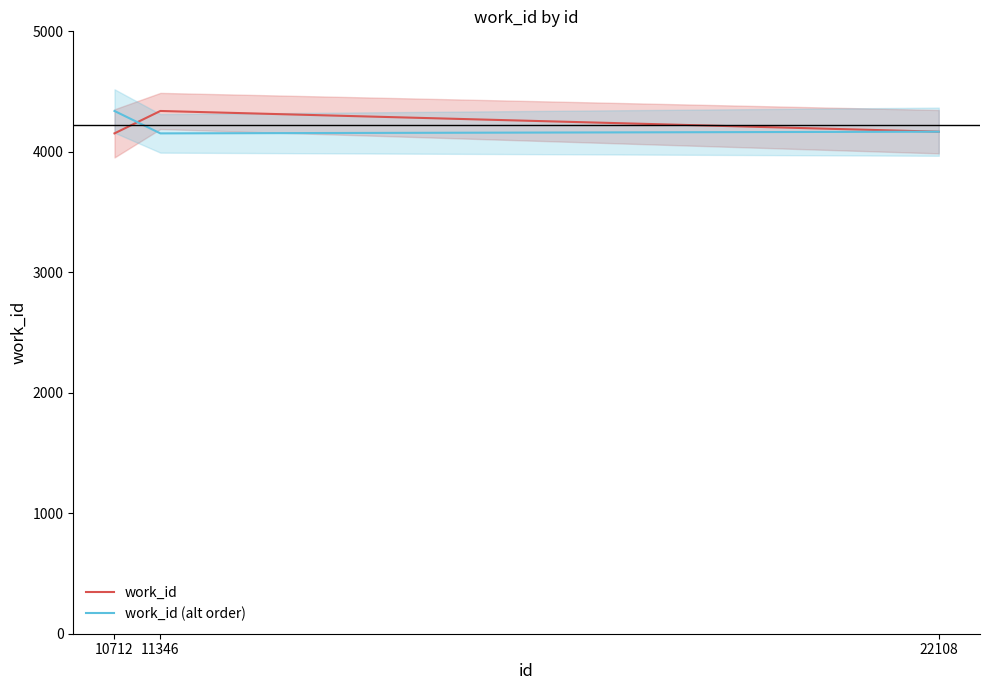

What are all the series names shown in the legend?

work_id, work_id (alt order)